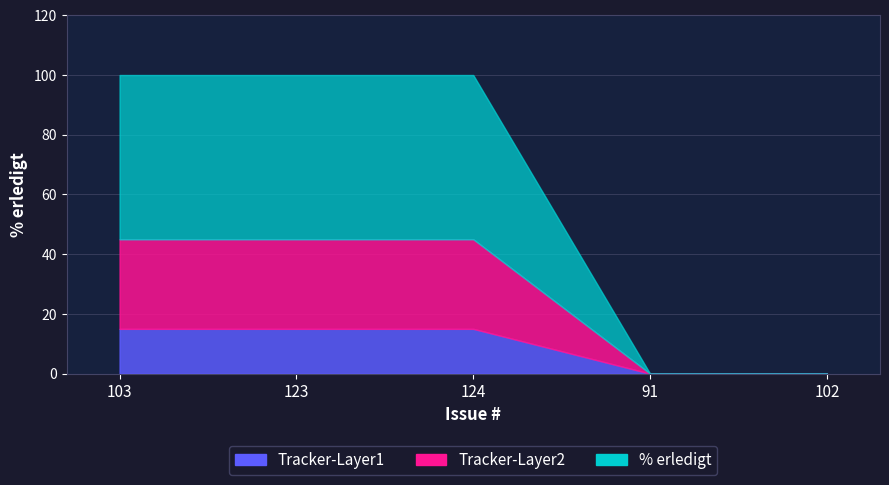

Reading right to left, list all the values displayed in this chart.

0	0	100	100	100